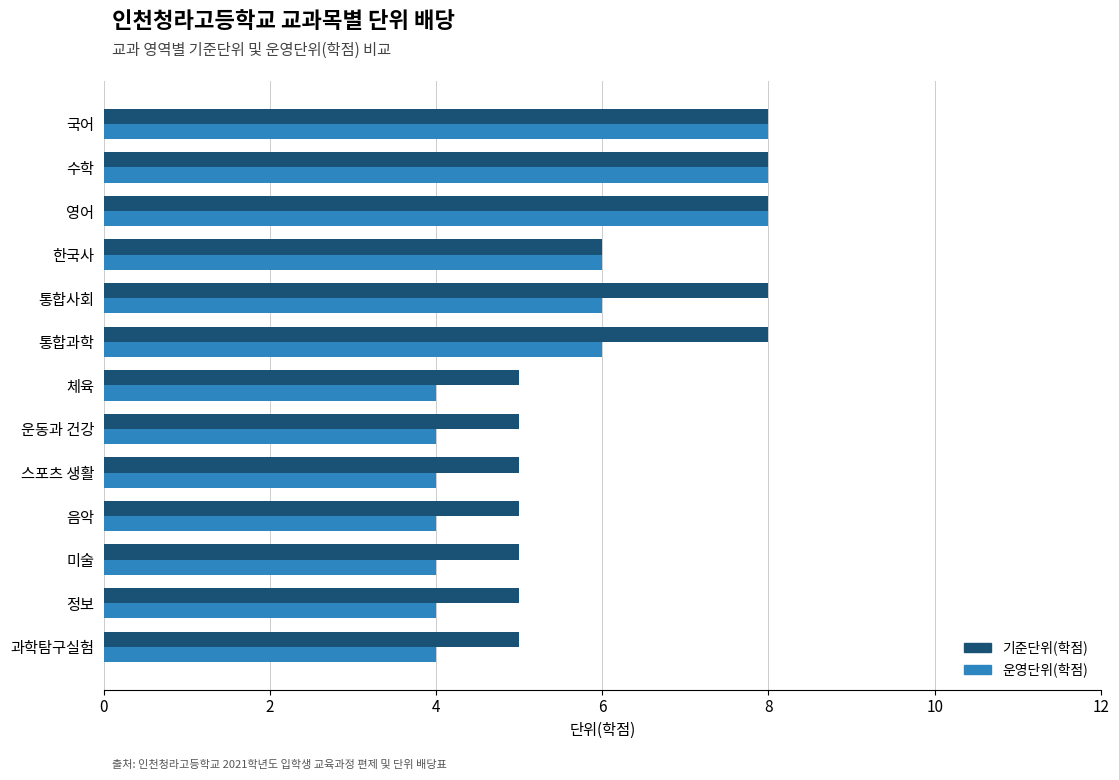

List the series in order of their overall mean, lowest first.

운영단위(학점), 기준단위(학점)